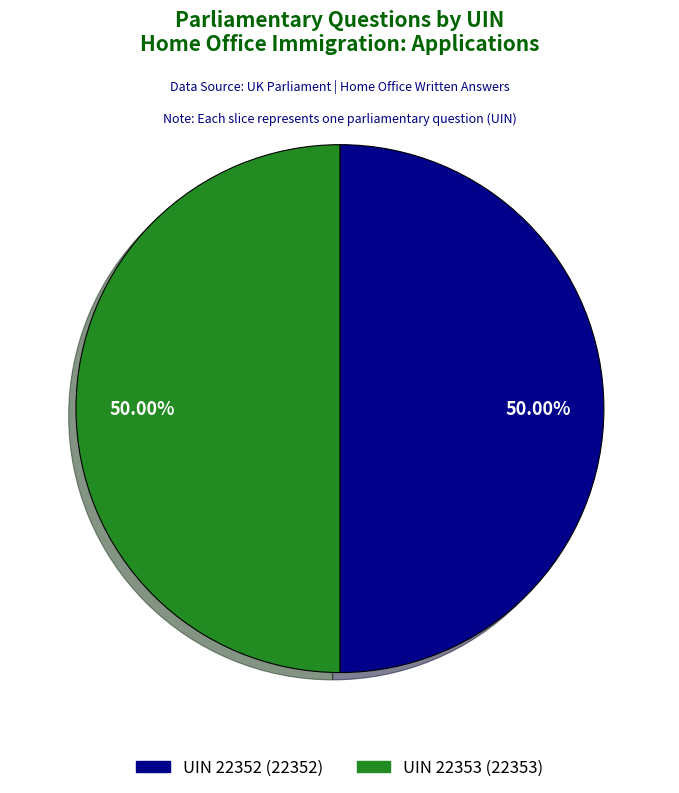

Count the number of slices in the pie.

2